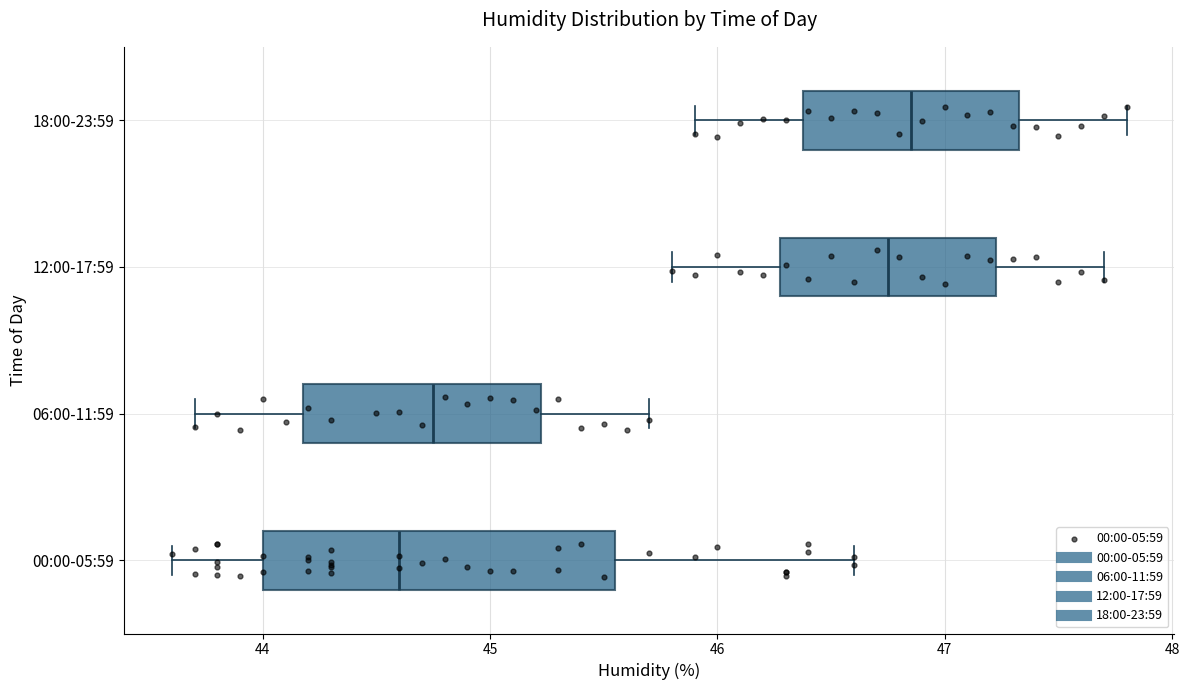

Where does the right whisker of the box for 06:00-11:59 end on the x-axis? The values are not printed on the chart, so give them approximately, as read against the axis.

45.7